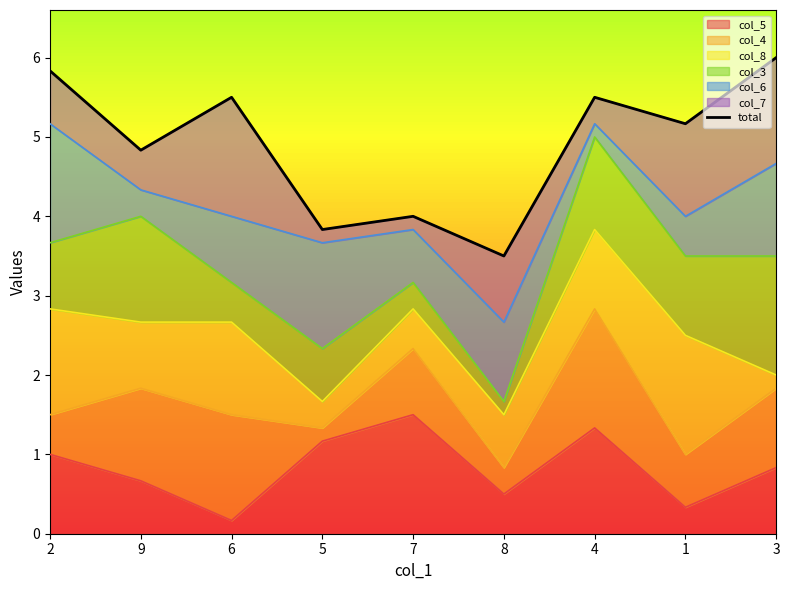

What is the value of the 2nd point from the left?

4.8